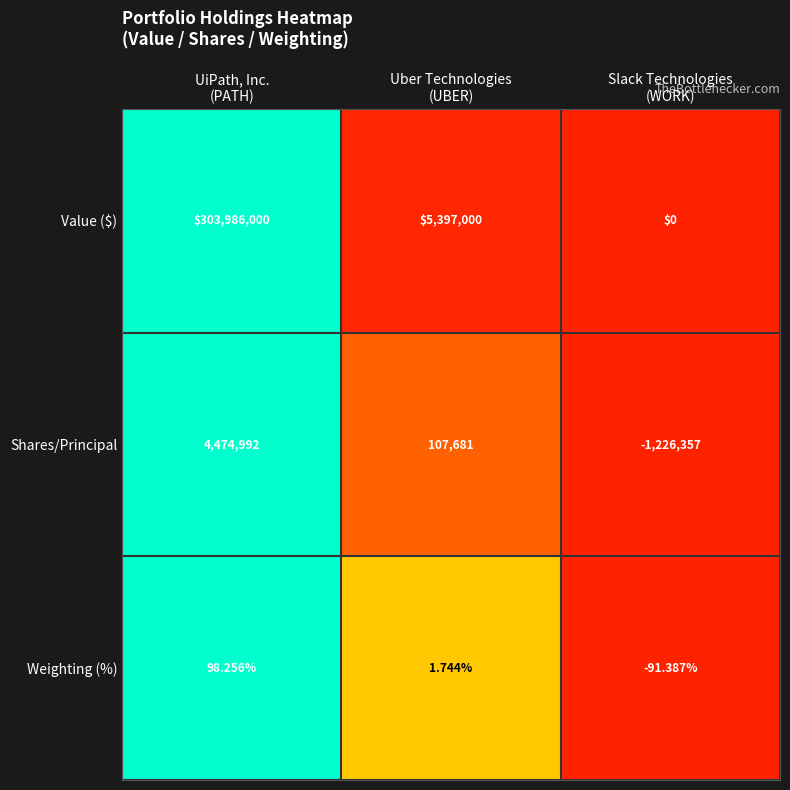

Which series has the widest spread of values?

Value ($)